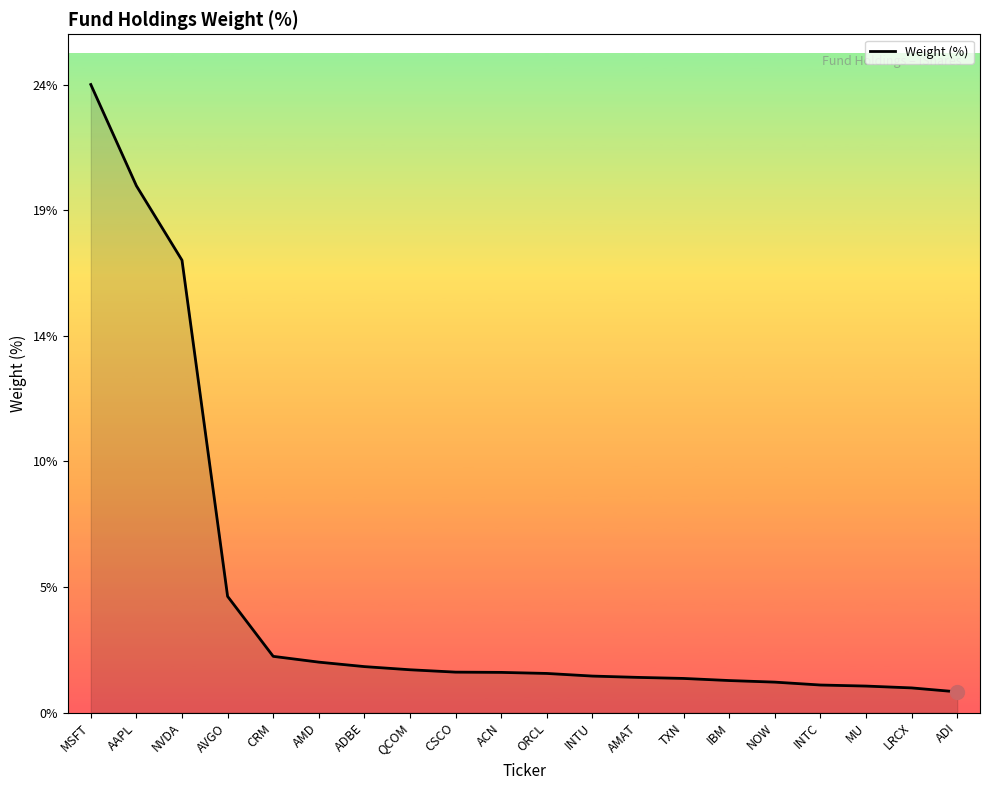

What is the label of the 7th point from the left?

ADBE